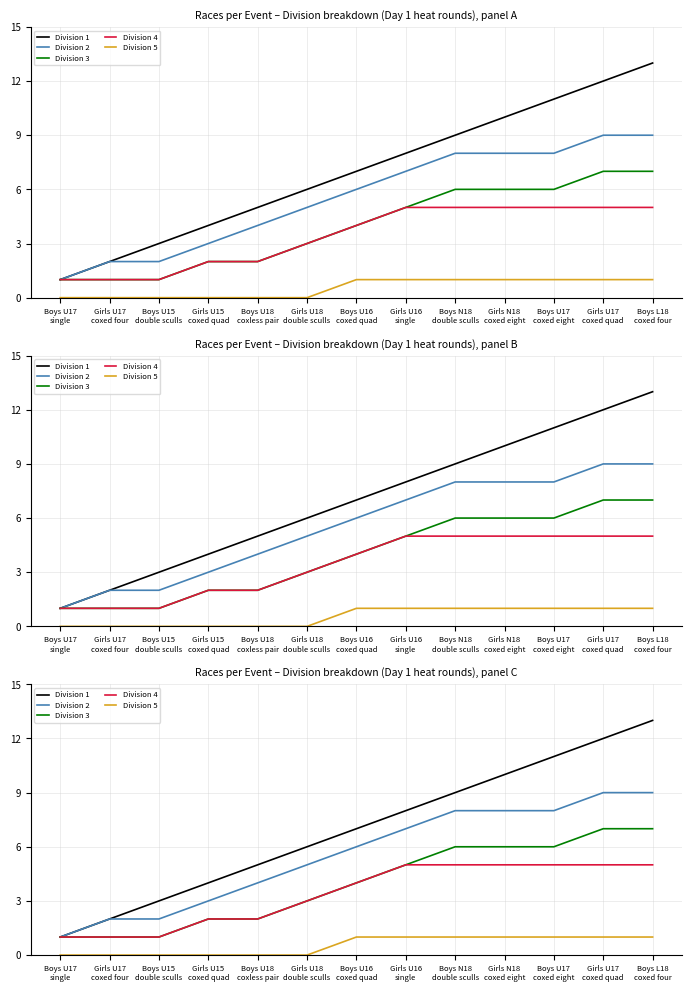

At how many categories does at least one series exceed 6?

7